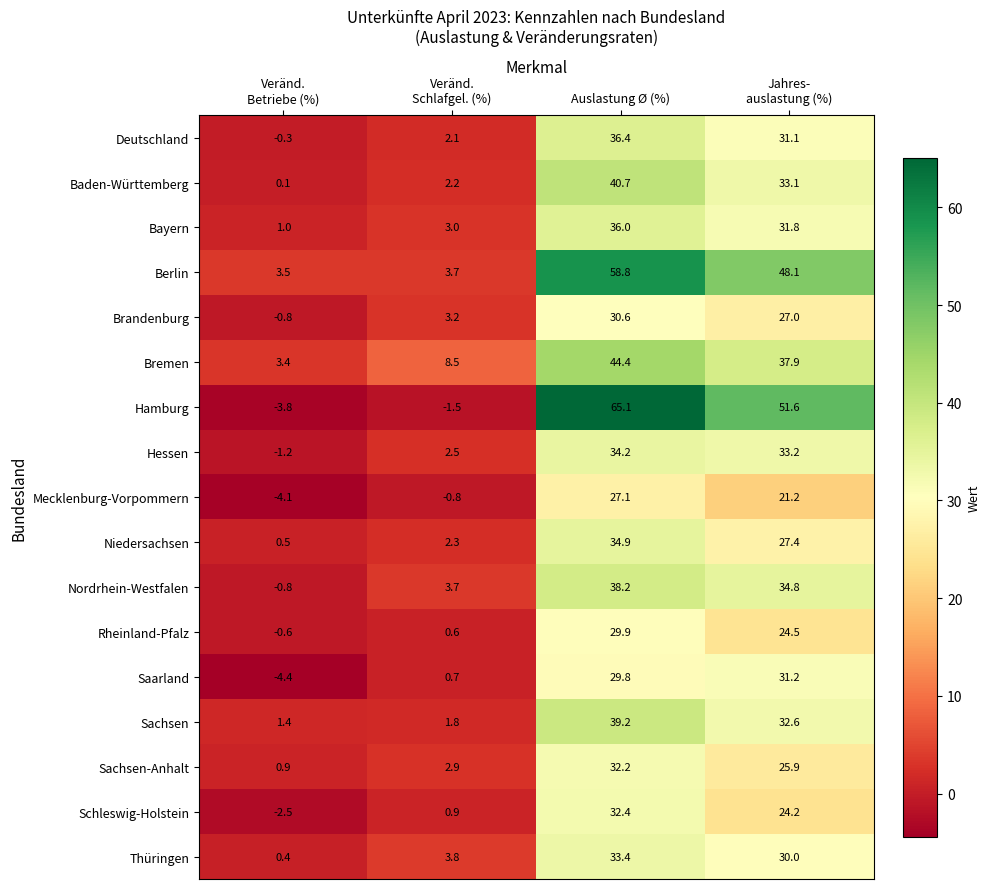

Is it true that Sachsen equals 39.2 at Auslastung Ø (%)?

True